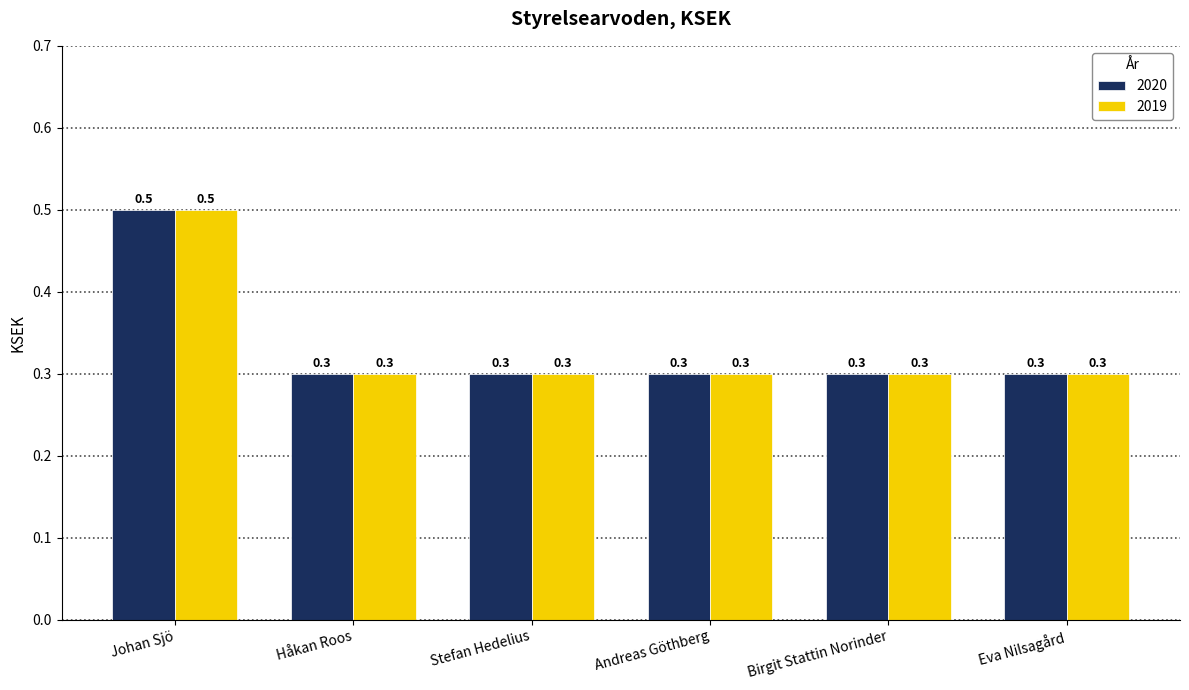

What position from the right is Eva Nilsagård?

1